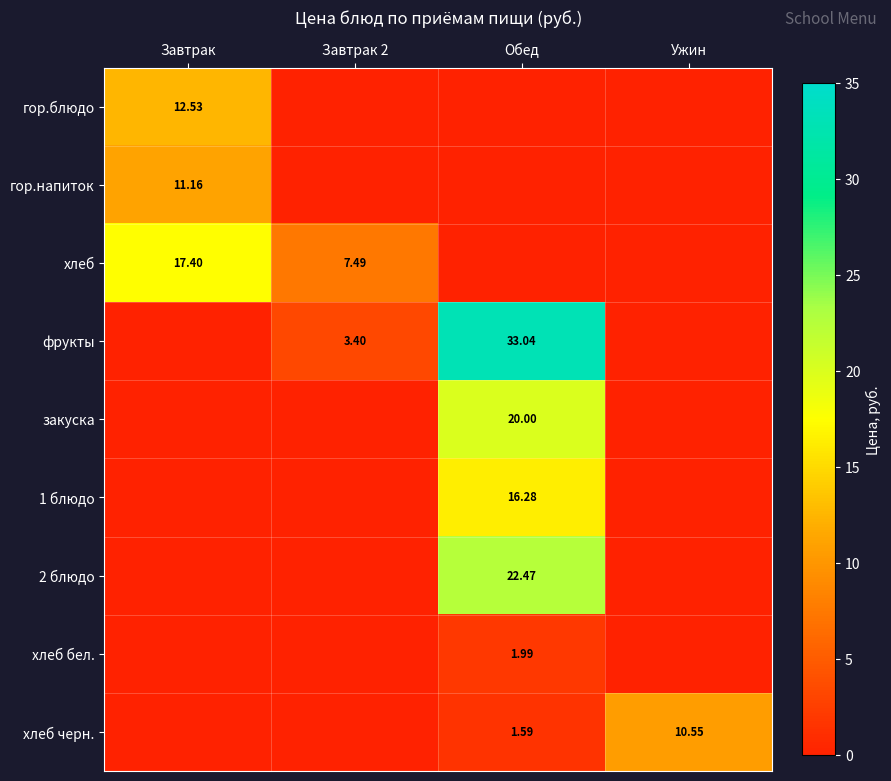

What is the average value of the фрукты series?

9.1